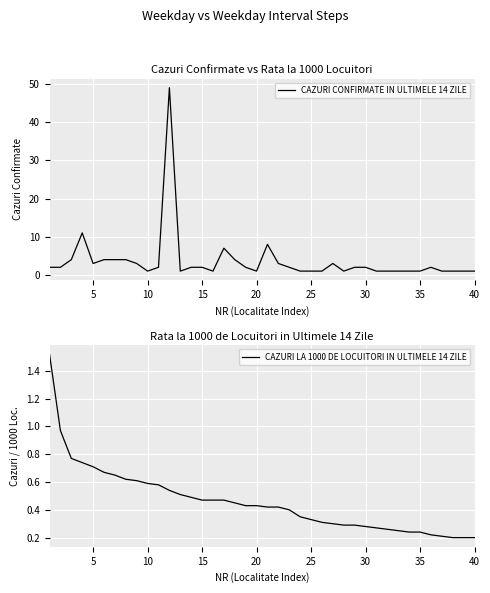

Count the number of categories in the chart.

40